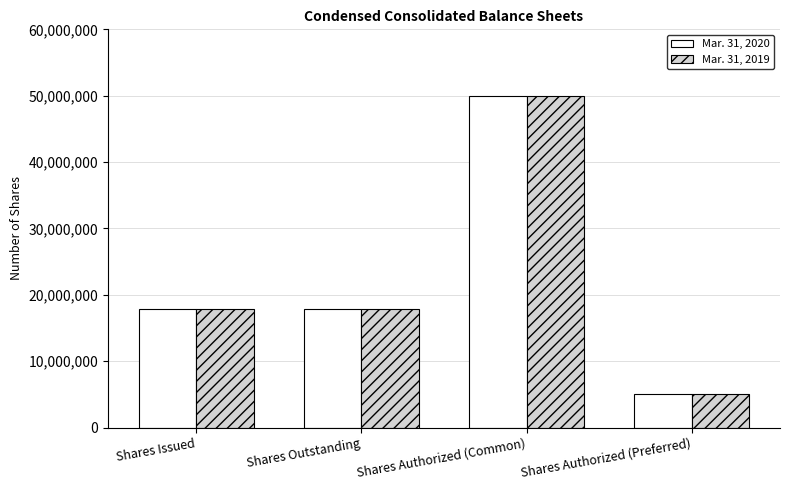

How many values in the Mar. 31, 2019 series are below 17840261?

1